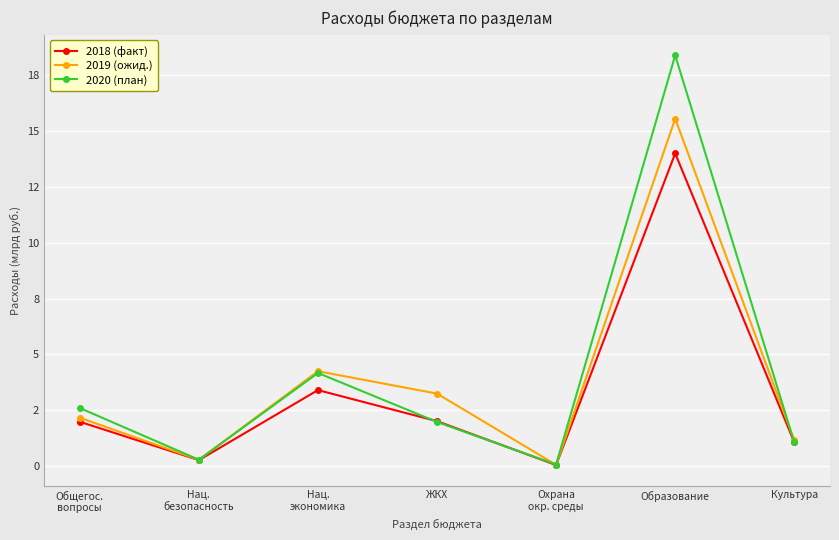

Which series ends up on top after the final intersection of 2019 (ожид.) and 2020 (план)?

2019 (ожид.)